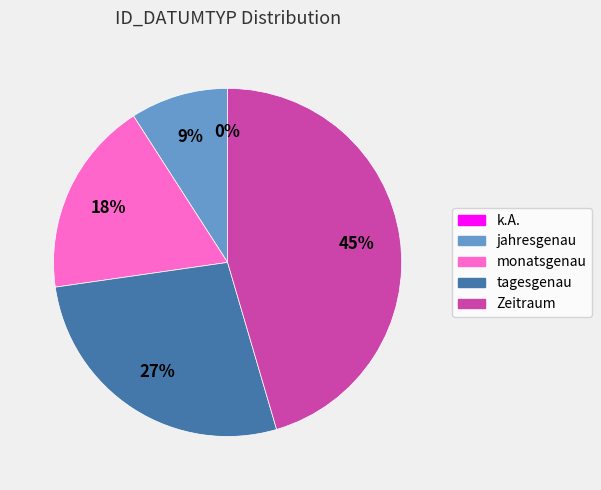

How many slices are in this pie chart?

5